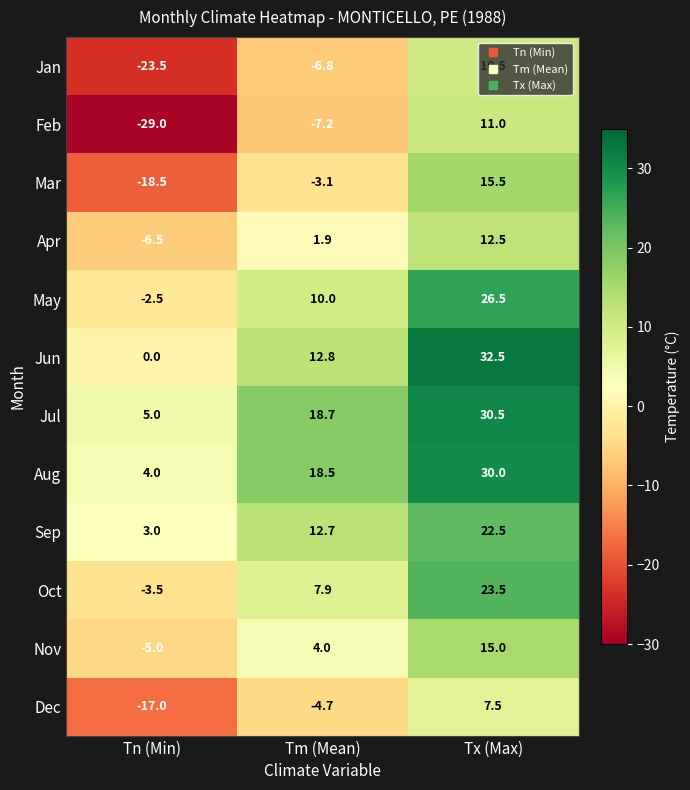

What is the smallest value displayed?

-29.0